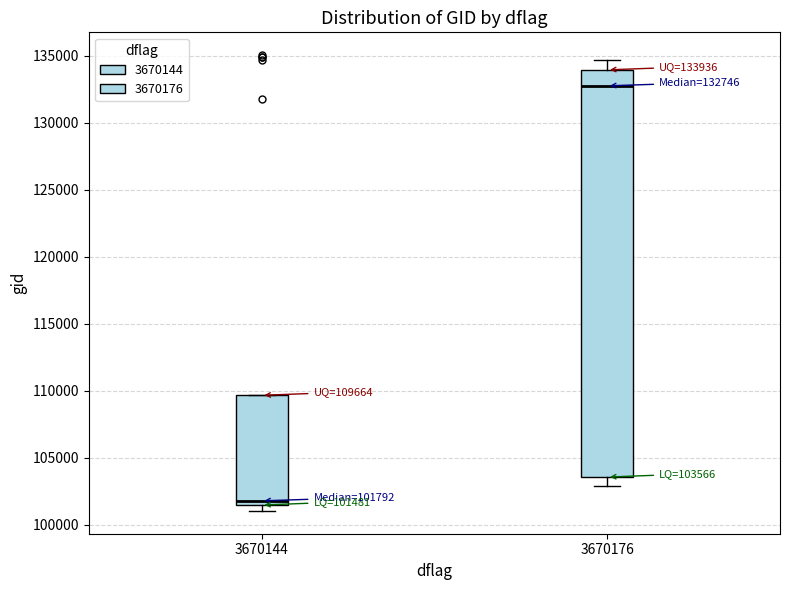

Which box is the tallest, from its lower edge to its upper edge?

3670176